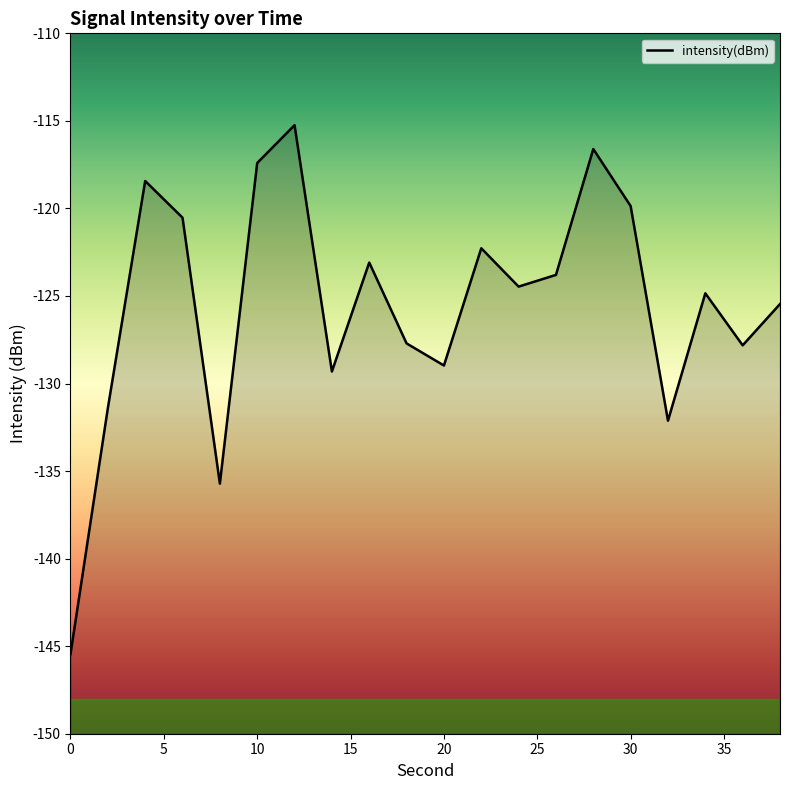

Is it true that the value at 30 is -119.9?

True